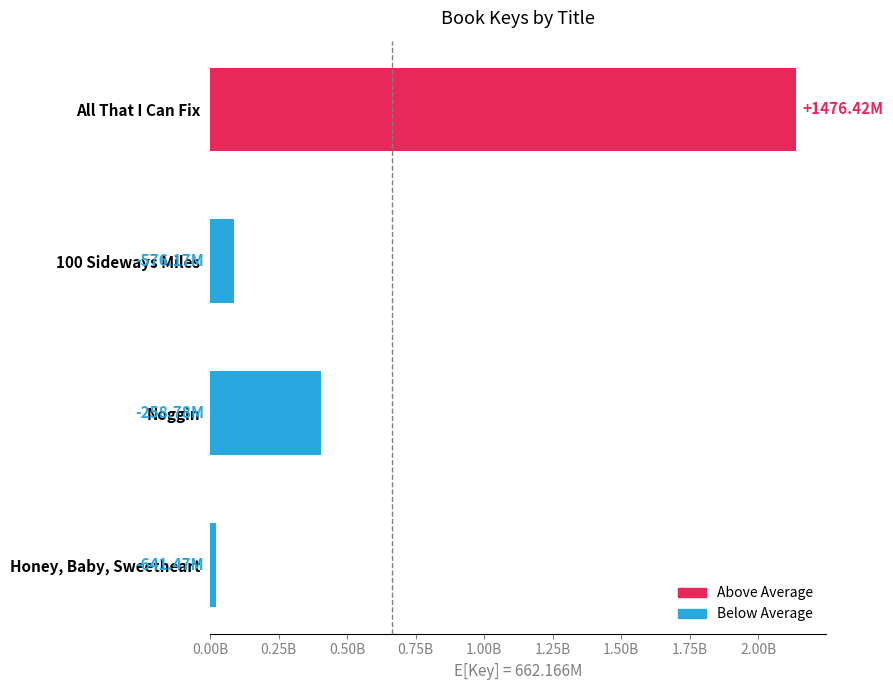

Are the bars grouped side by side (vs. stacked)?

No